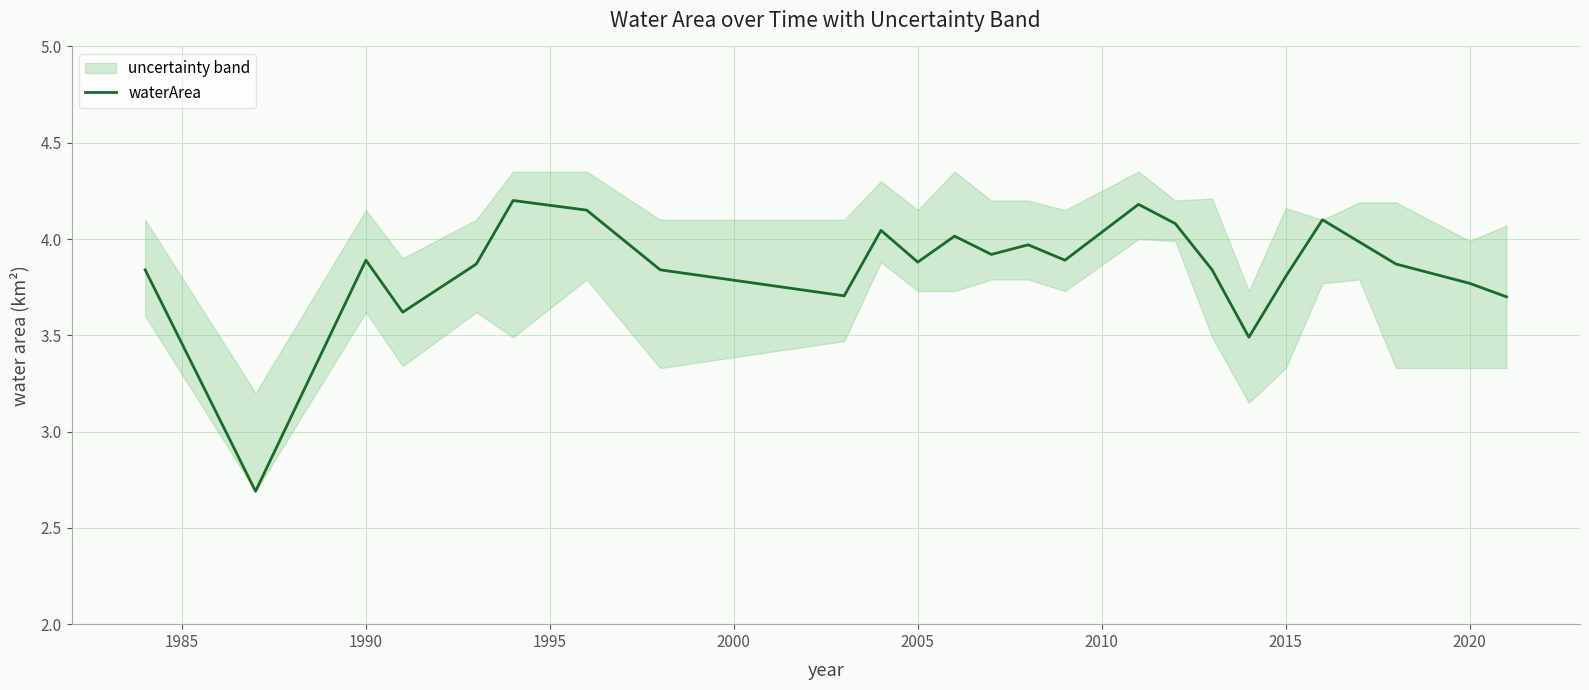

What is the lowest value of the waterArea series?

2.7